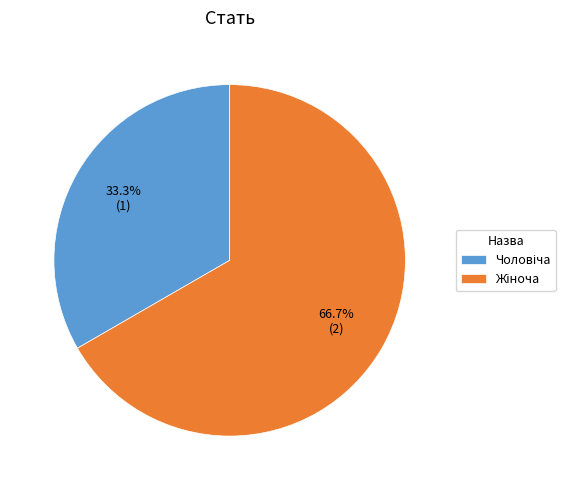

Is there a majority slice in this chart?

Yes